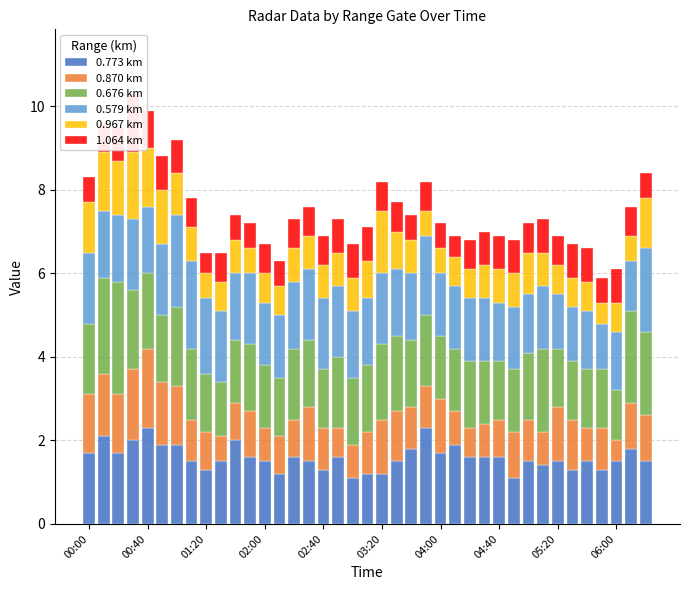

Between 18 and 32, which series saw the biggest shift?

0.870 km